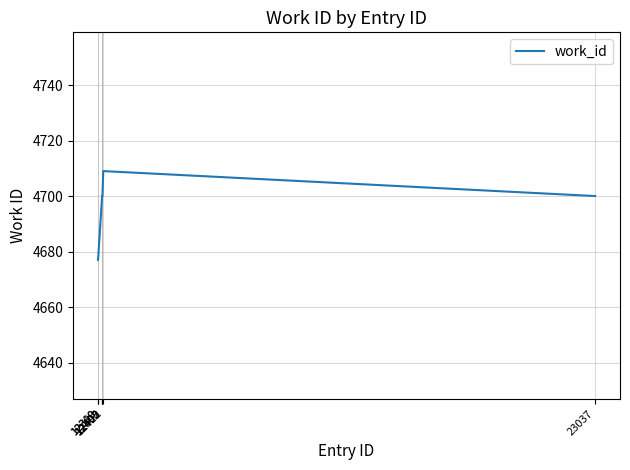

The chart shows a value of 2570 at 12422. True or false?

False